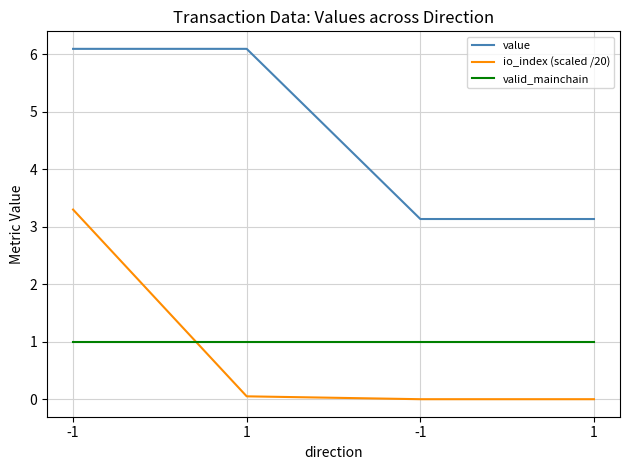

Which series changed the most between -1 and 1?

io_index (scaled /20)